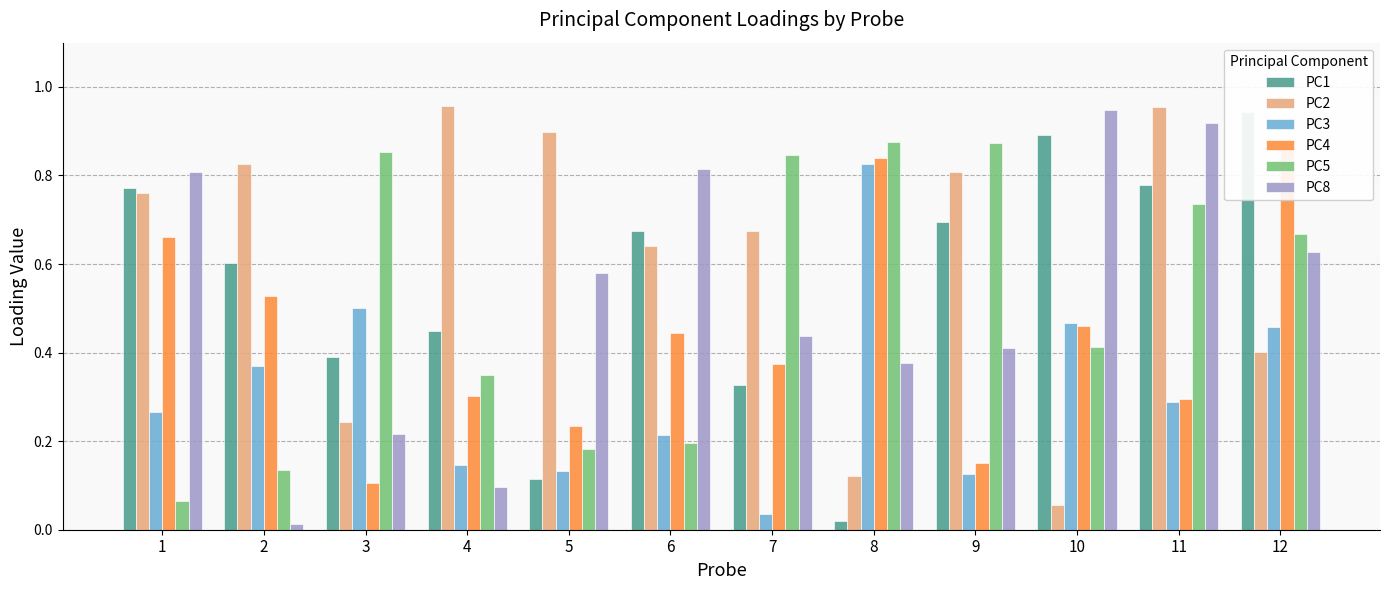

How many categories are shown in the chart?

12